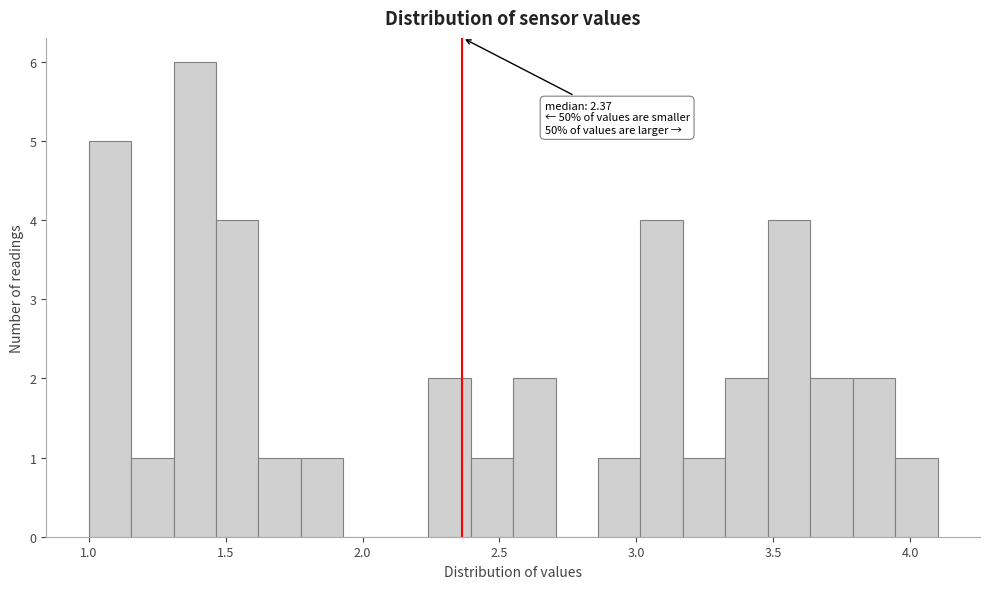

Around what value on the x-axis is the tallest bar? Give the approximate position of its centre, as read against the axis.

1.40